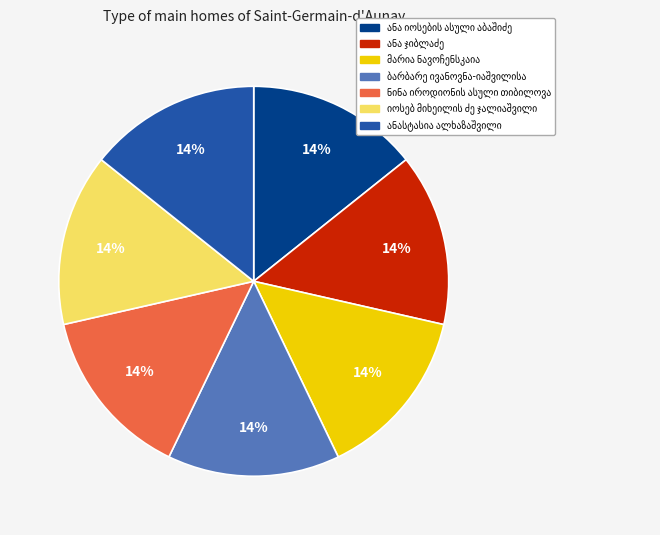

To the nearest percent, what is the average slice percentage?

14%